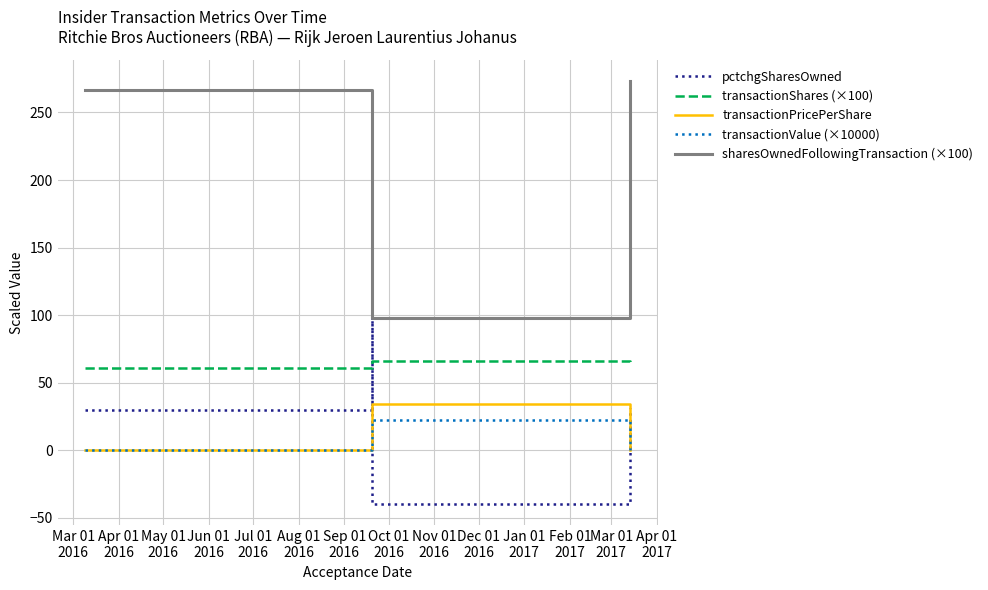

What is the label of the 2nd point from the left?

Apr 01
2016